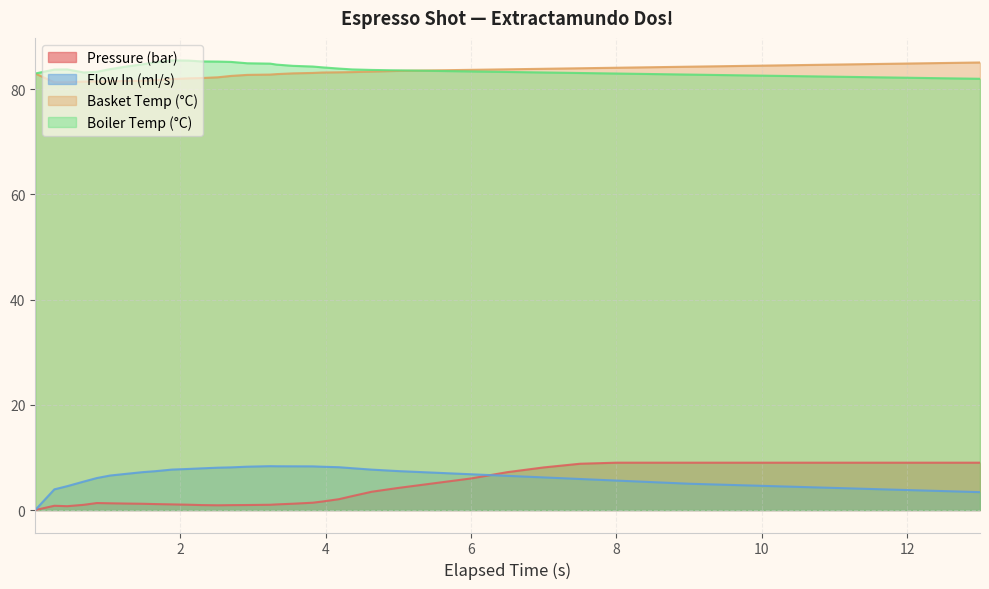

How many lines are shown in the chart?

4